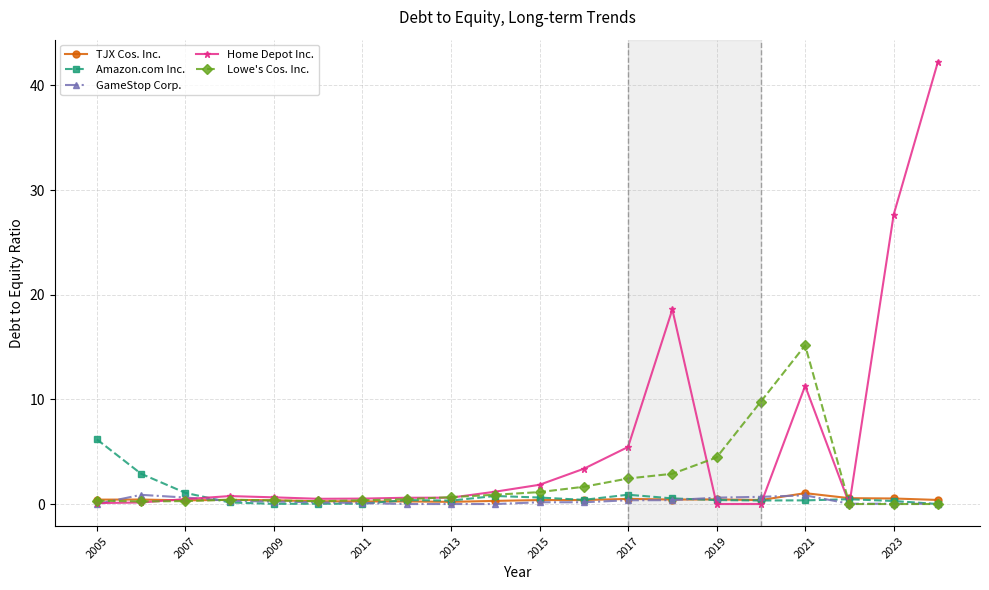

True or false: TJX Cos. Inc. has more than 2 interior local peaks.

True